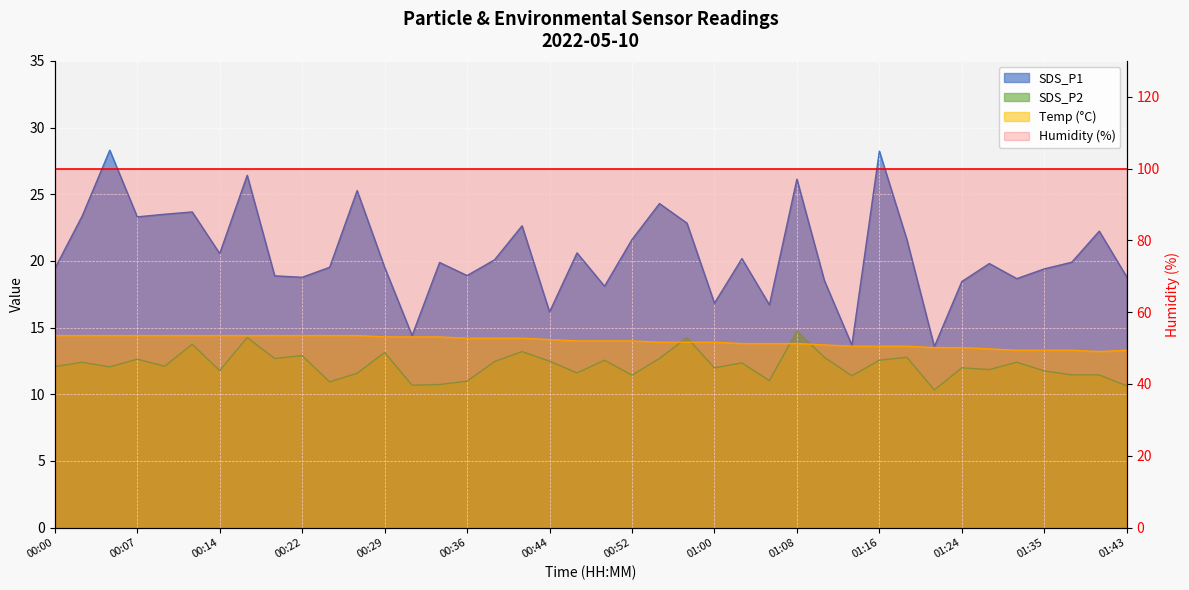

What is the highest value of the SDS_P2 series?

14.7